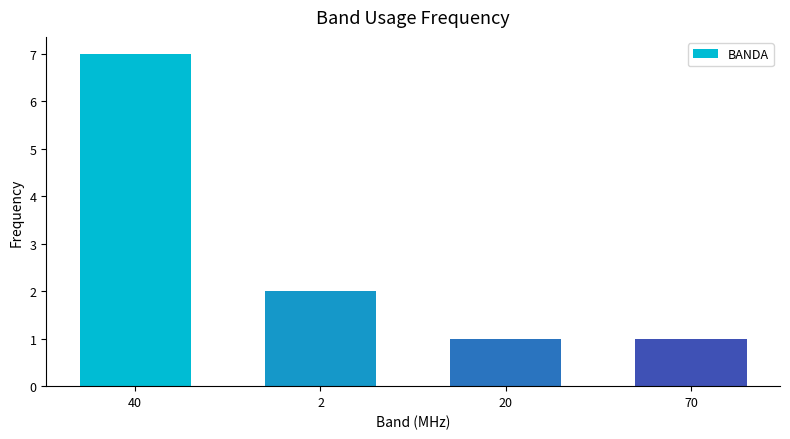

What is the difference between the values at 2 and 20?

1